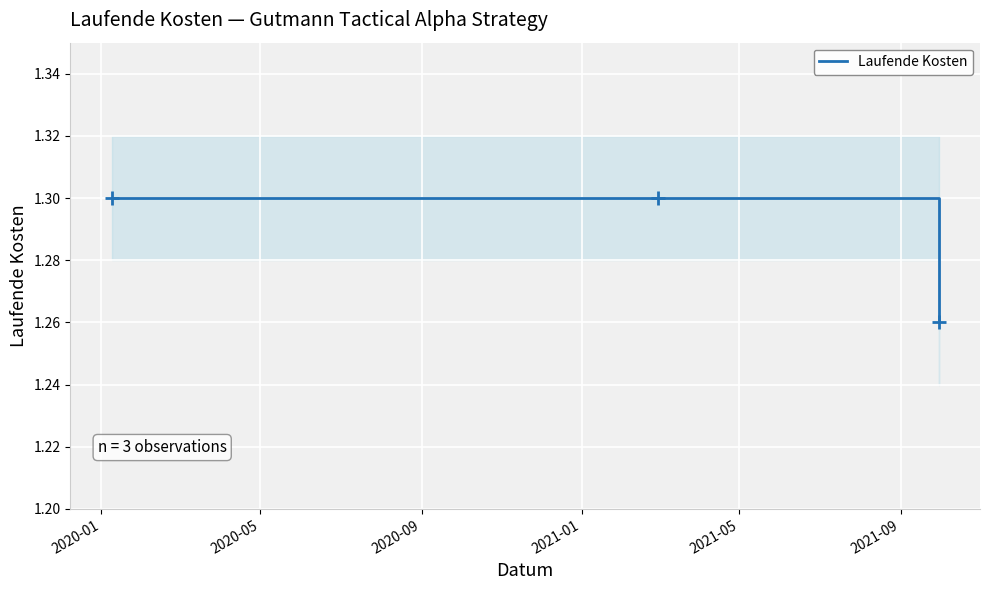

Between 2020-05 and 2020-09, which is larger?

2020-05